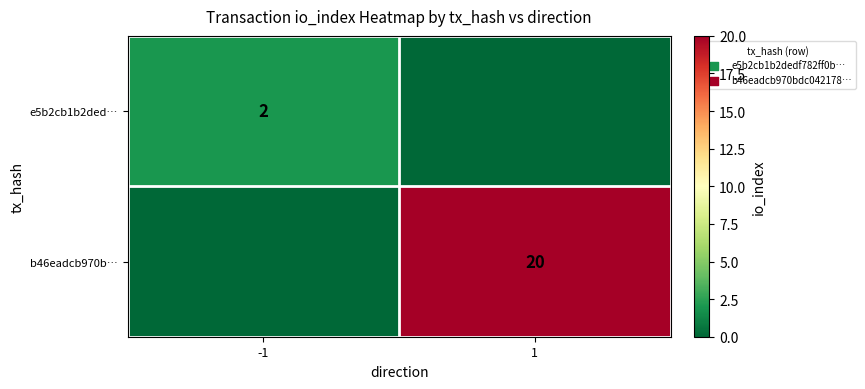

True or false: e5b2cb1b2ded… has a value of 3 at -1.

False